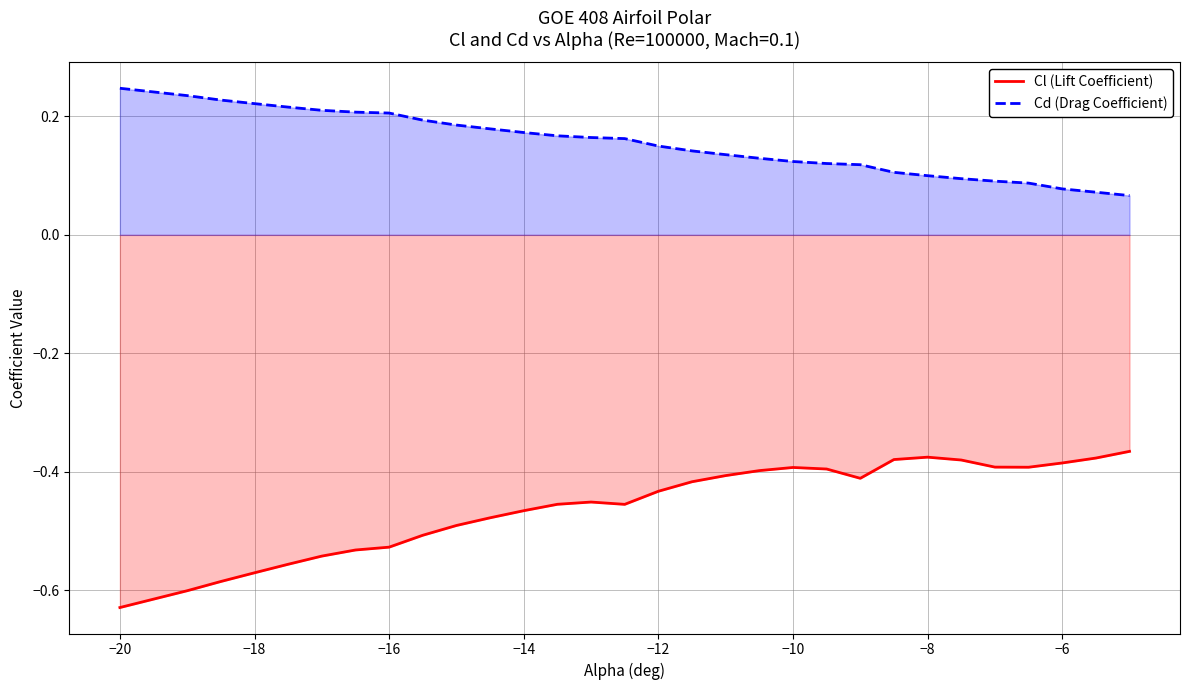

Which series has the largest range (max minus min)?

Cl (Lift Coefficient)